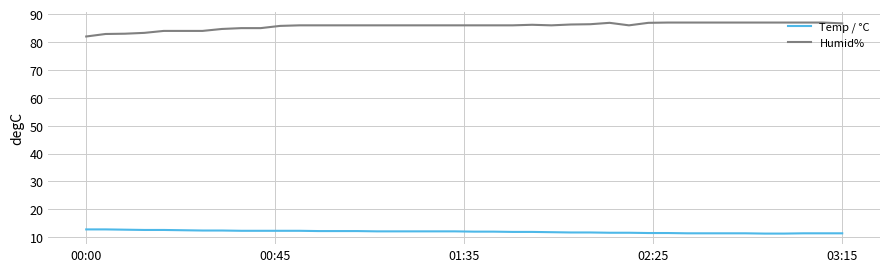

What is the sum of all Humid% values?

3430.1